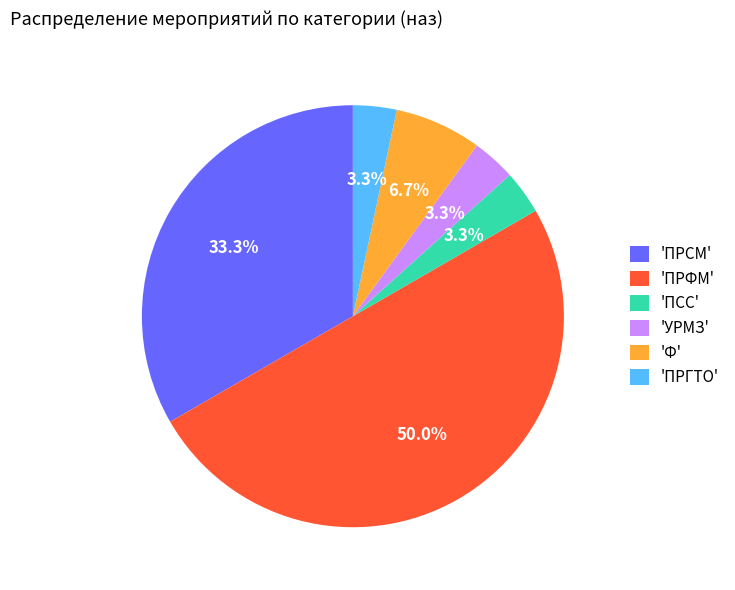

What is the largest slice in the pie chart?

'ПРФМ'